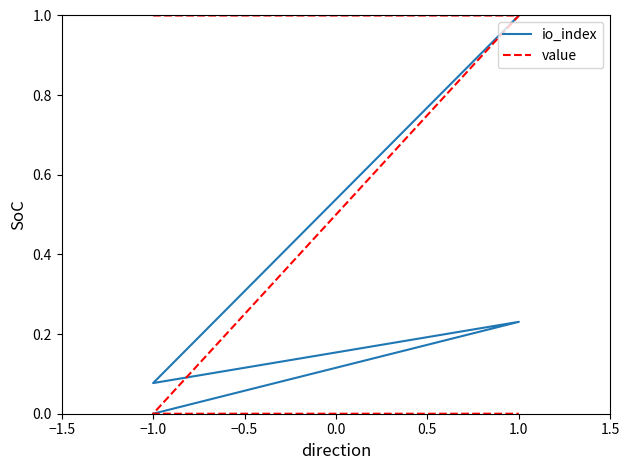

Between 1.0 and −1.0, which is larger?

1.0